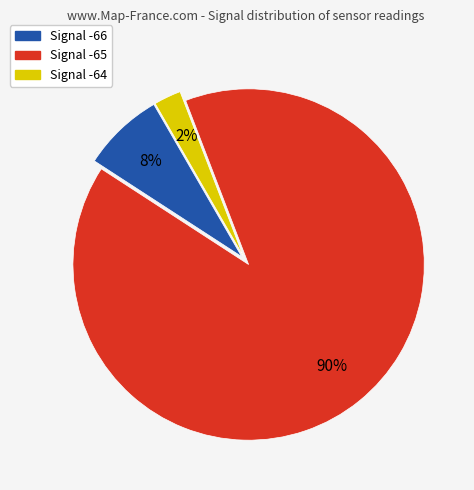

Is there a majority slice in this chart?

Yes